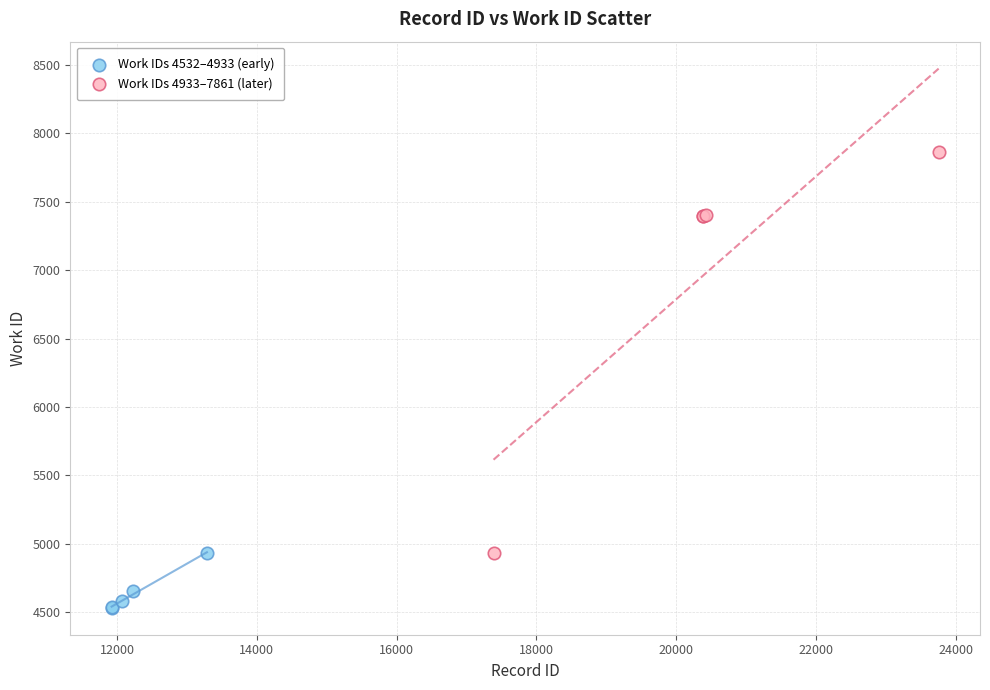

Which series contains the lowest Y value?

Work IDs 4532–4933 (early)